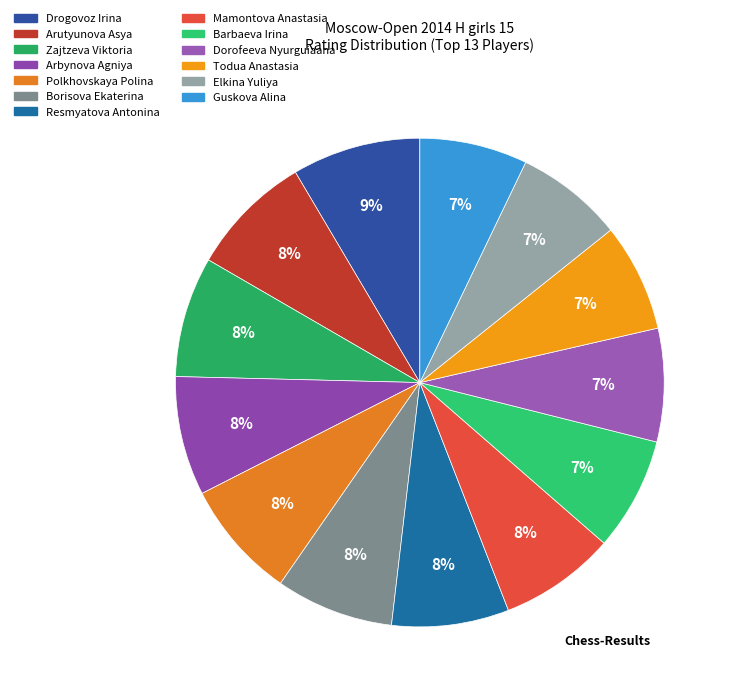

To the nearest percent, what percentage of the pie is Barbaeva Irina?

7%